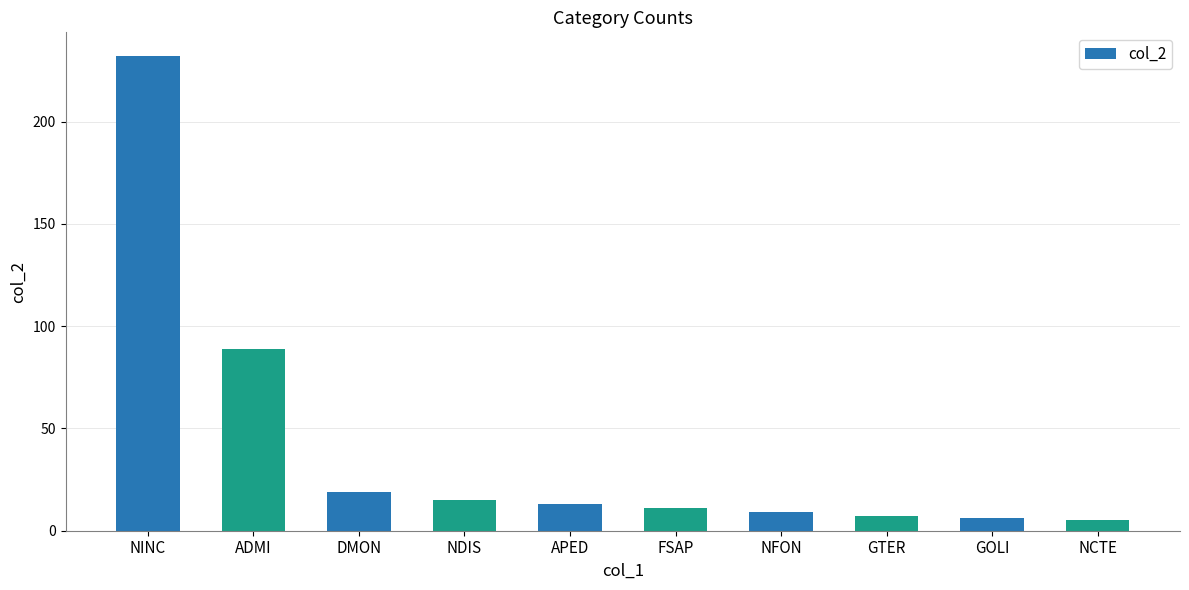

Read the value at GOLI, to the nearest 10.

10